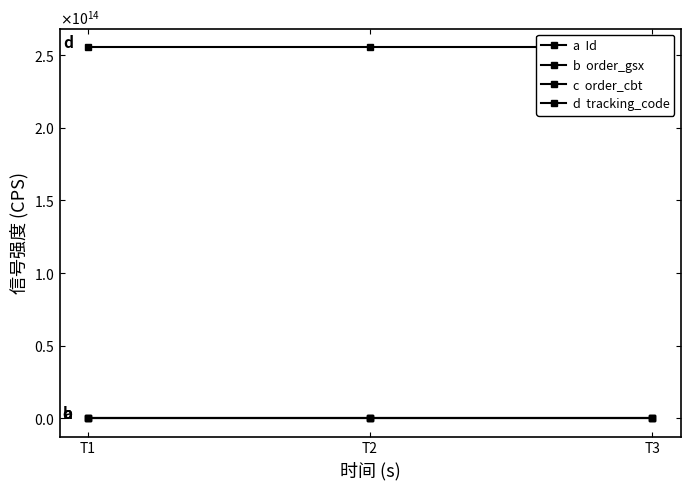

The value of Id at T1 is 69877593. True or false?

True